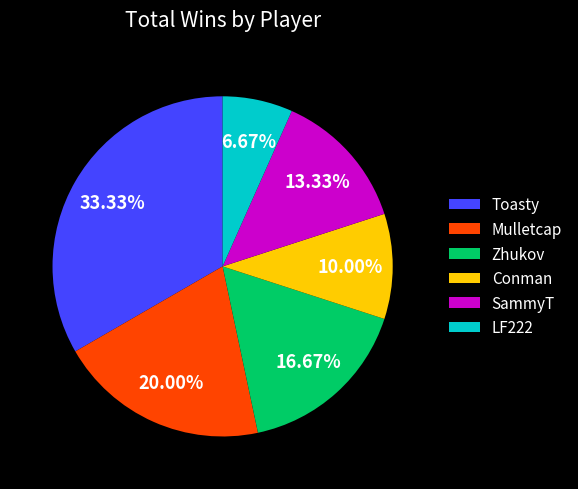

The SammyT slice represents 13% of the pie. True or false?

True